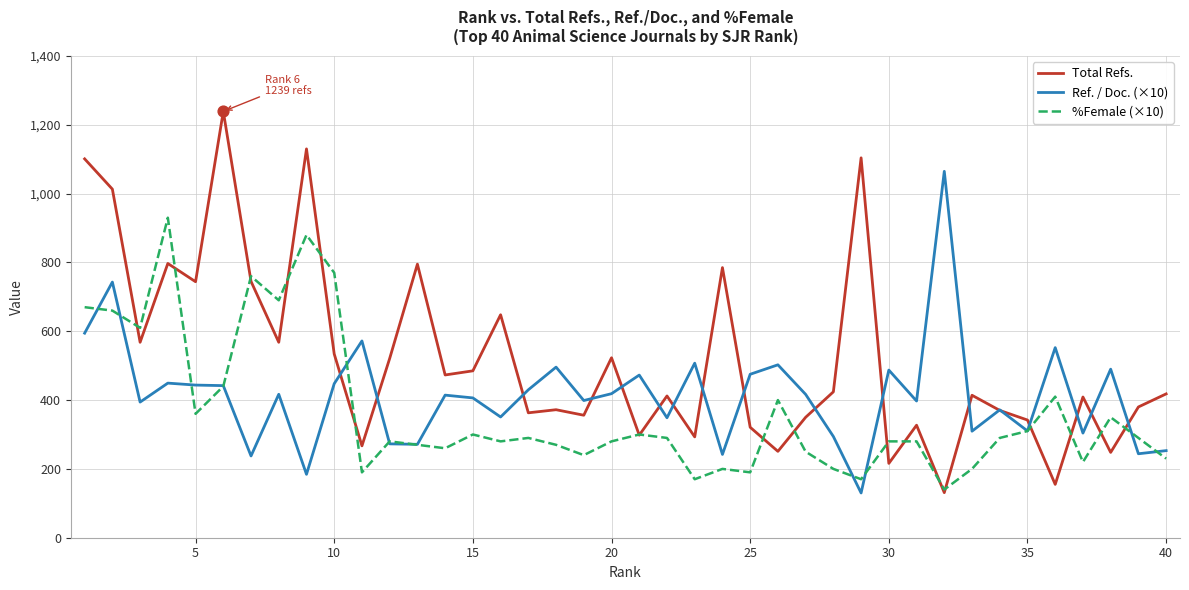

Which series has the largest total across all categories?

Total Refs.